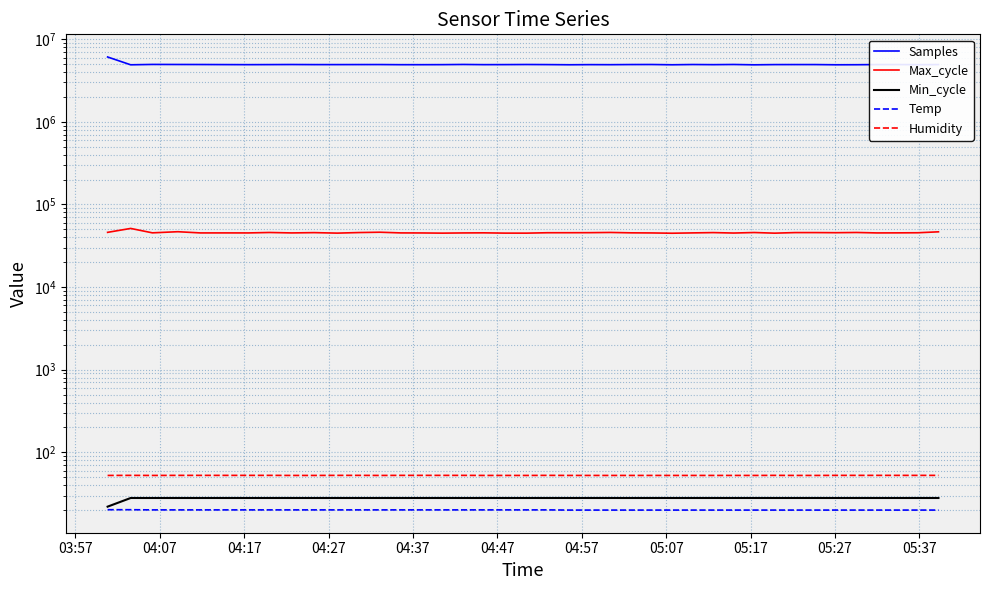

Is it true that Temp equals 5.5 at 05:27?

False